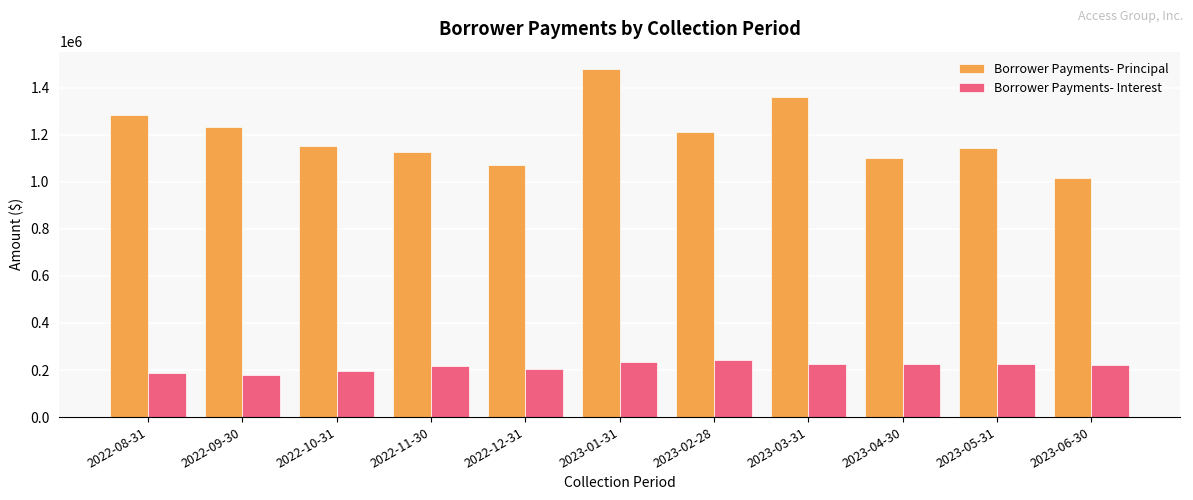

What is the approximate value of Borrower Payments- Principal at 2023-05-31?

1141858.4